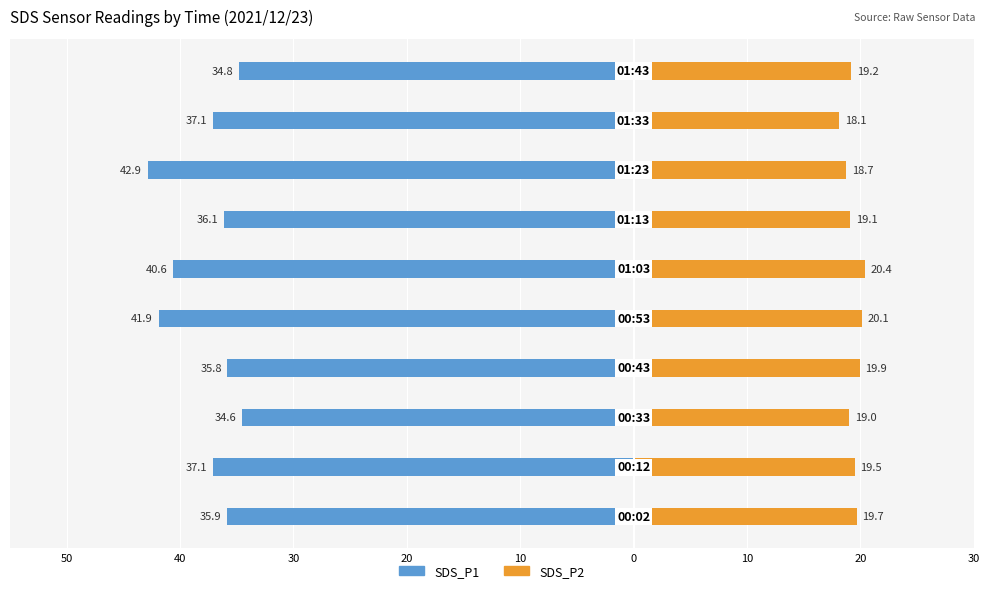

What is the total value across all series at 30?

-15.6